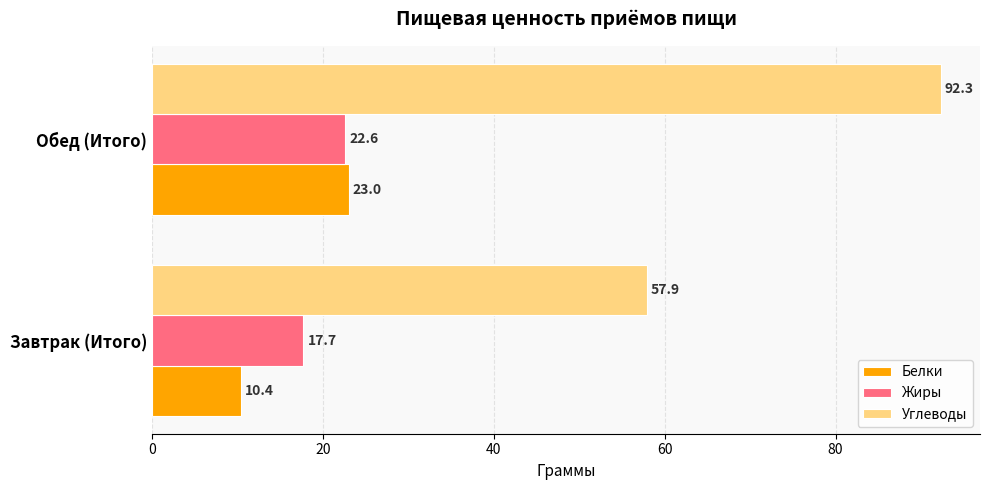

What is the greatest value displayed?

92.3